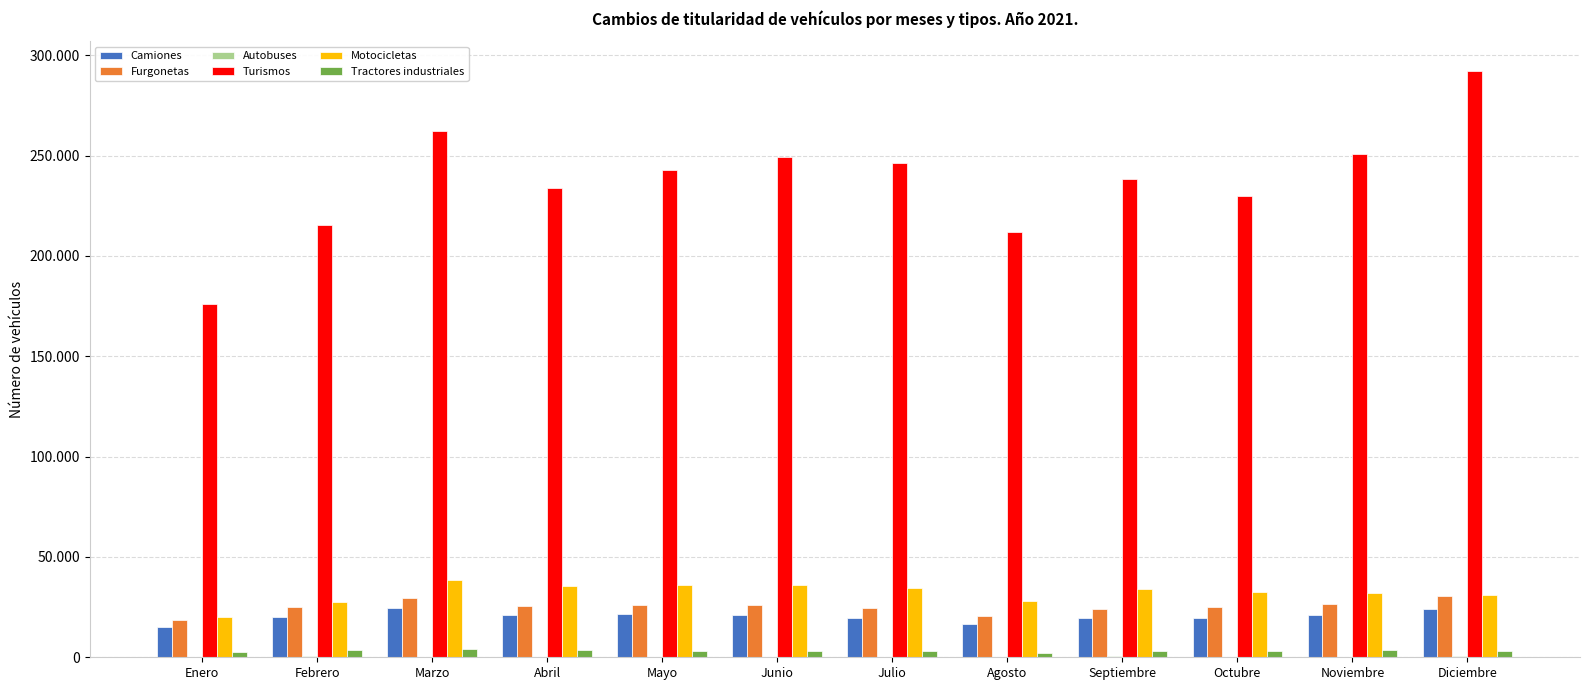

Are the bars grouped side by side (vs. stacked)?

Yes